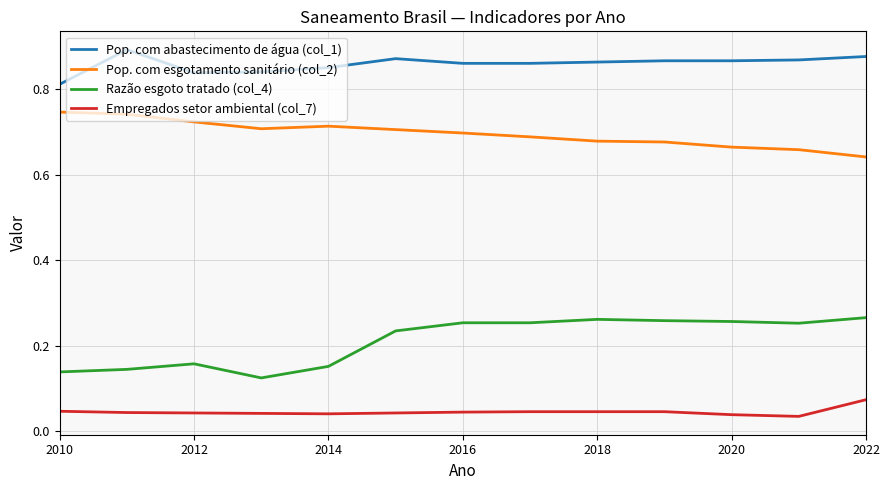

Which series has the largest total across all categories?

Pop. com abastecimento de água (col_1)